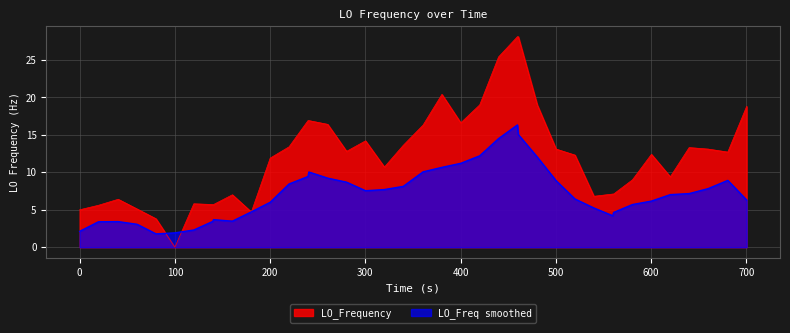

Which series has the largest range (max minus min)?

LO_Frequency